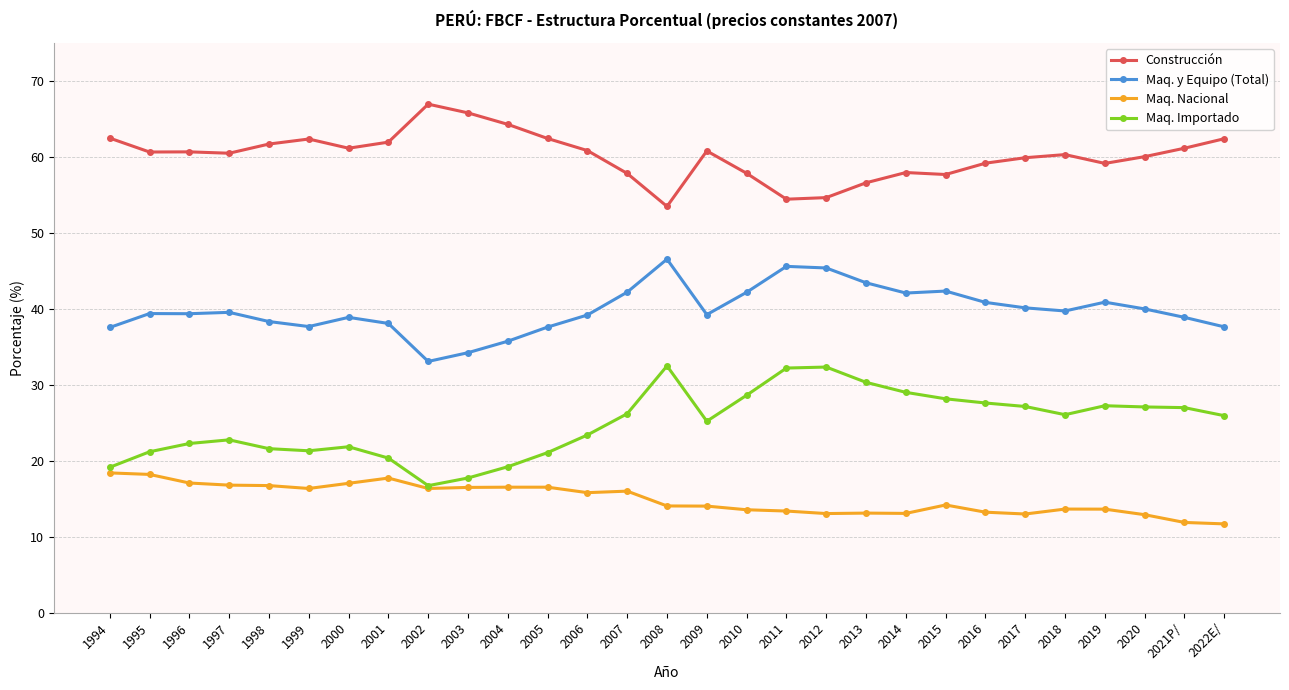

At how many categories does at least one series exceed 33?

29